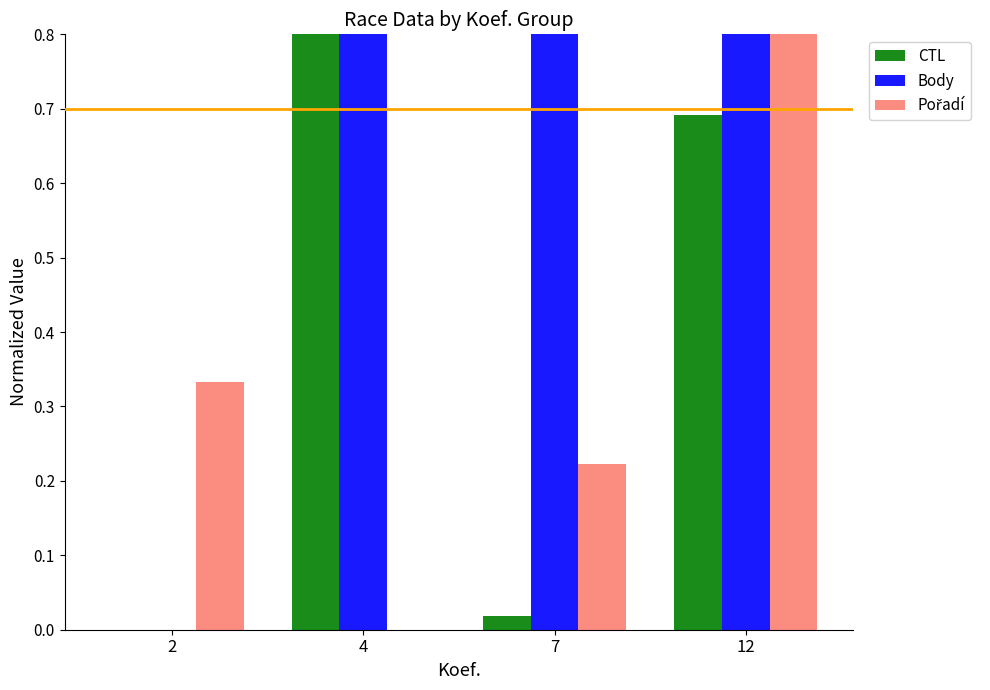

Between 2 and 7, which is larger?

7